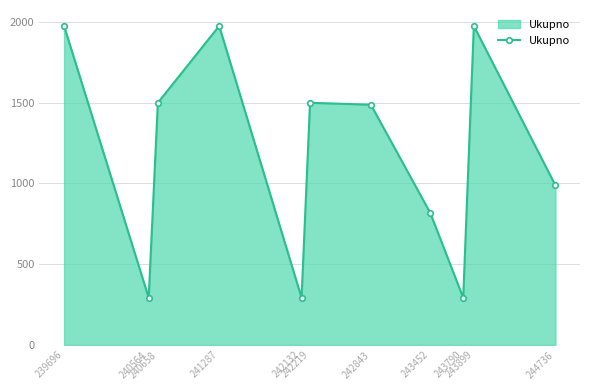

How many values are below 1488?

5